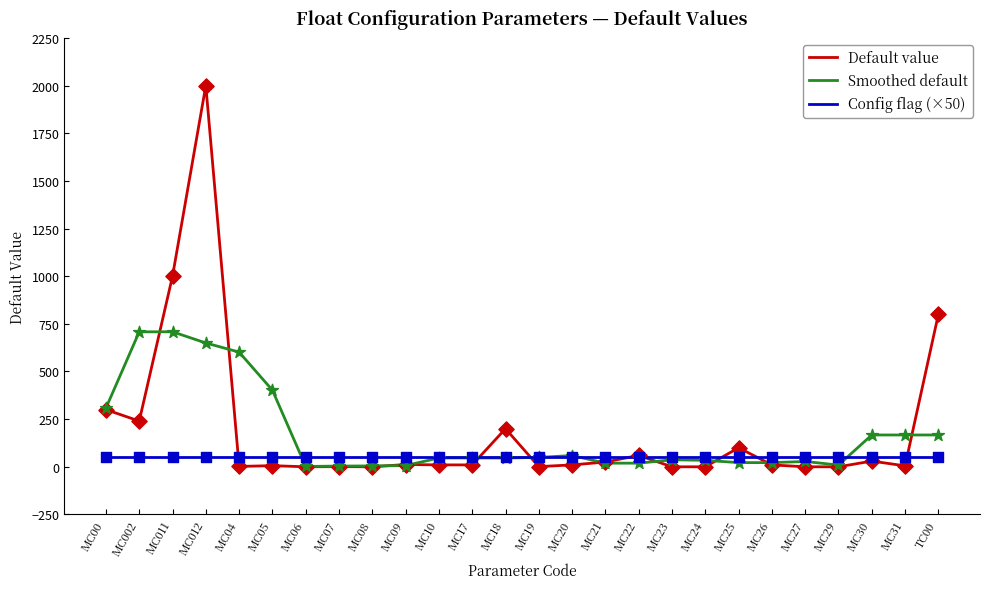

What are all the series names shown in the legend?

Default value, Smoothed default, Config flag (×50)